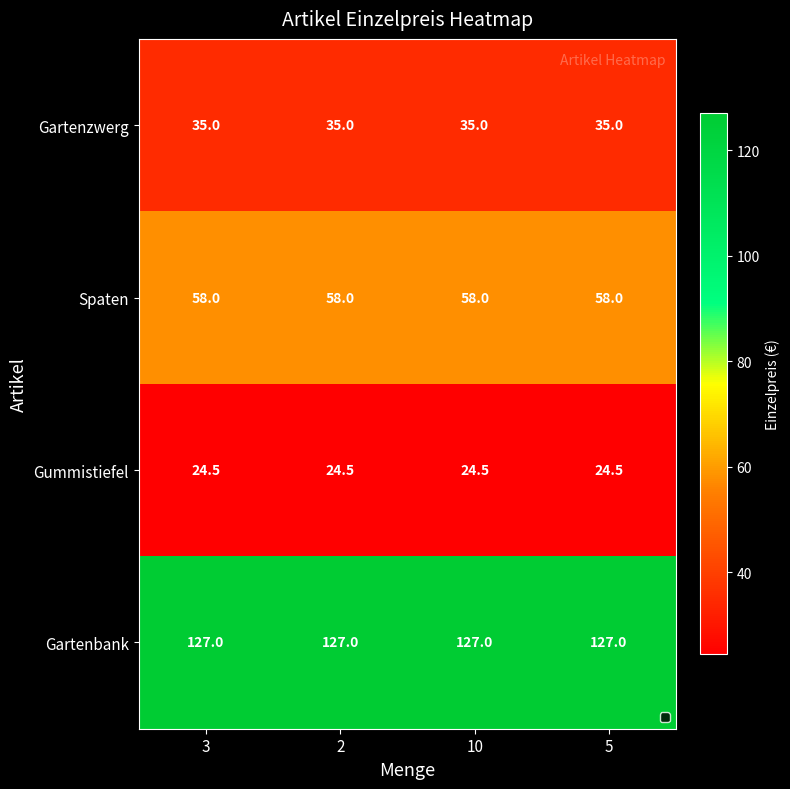

What is the sum of all Gartenzwerg values?

140.0